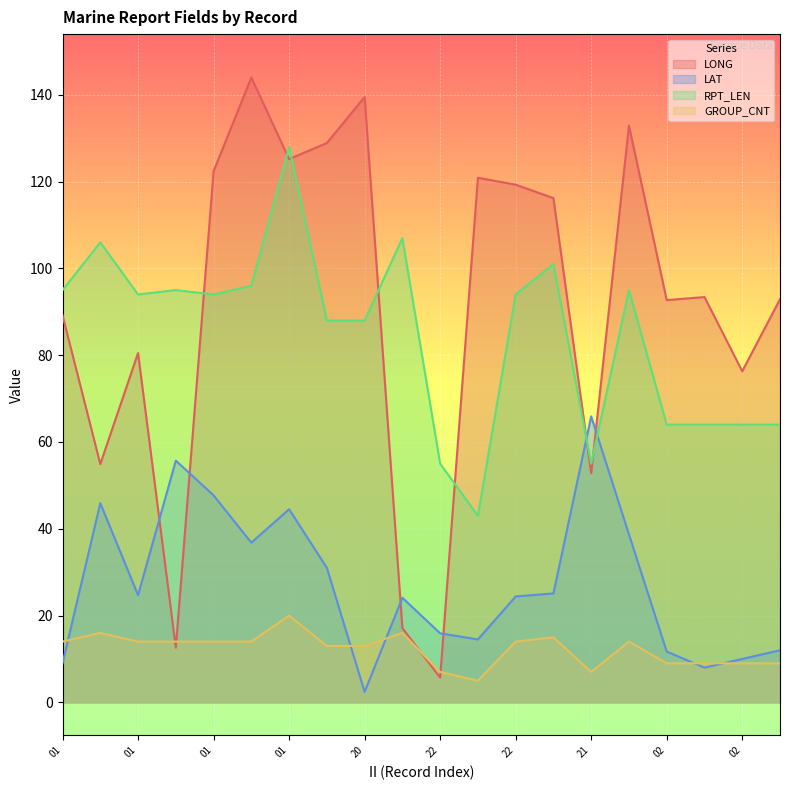

Which series has the largest range (max minus min)?

LONG